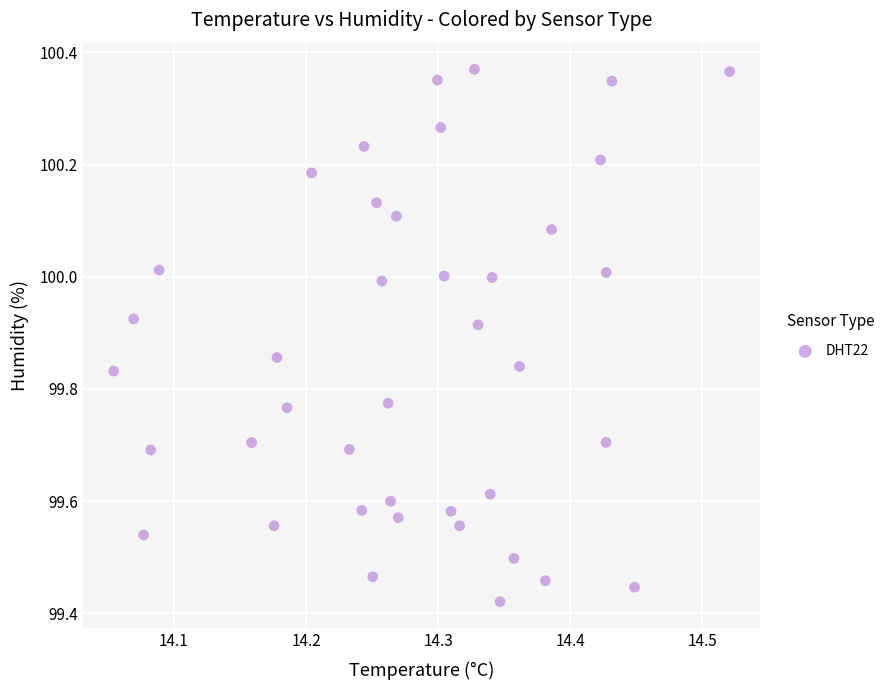

What is the range of X values (max minus min)?

0.5